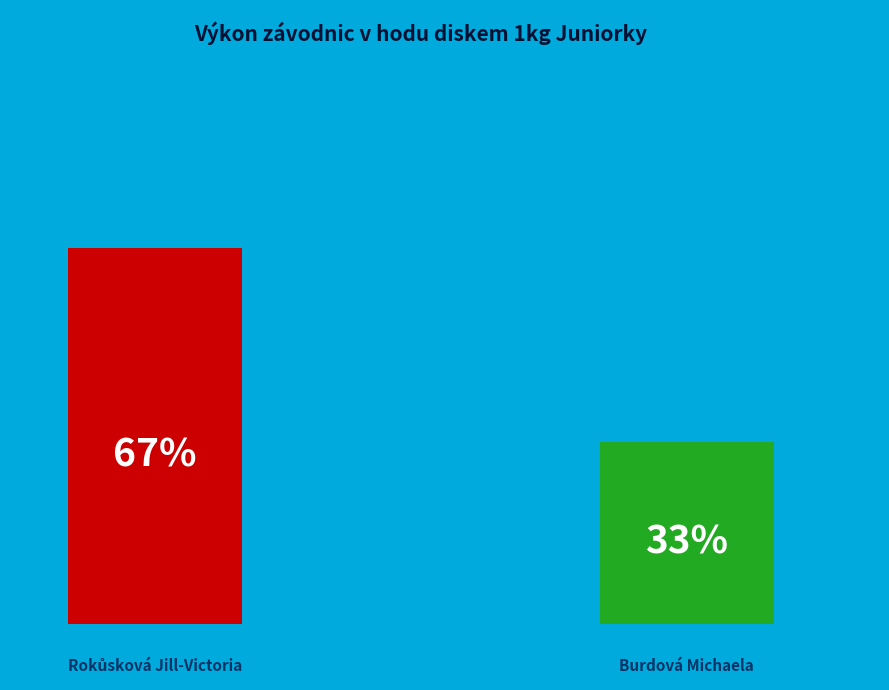

What portion of the pie excludes Burdová Michaela?

67.4%